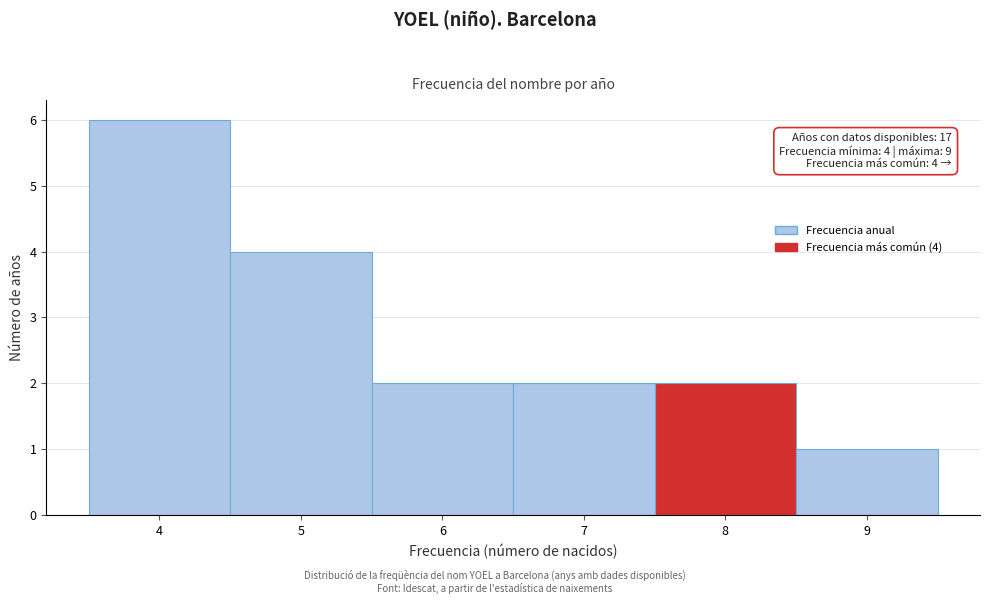

Which range on the x-axis has the tallest bar?

3.5 to 4.5